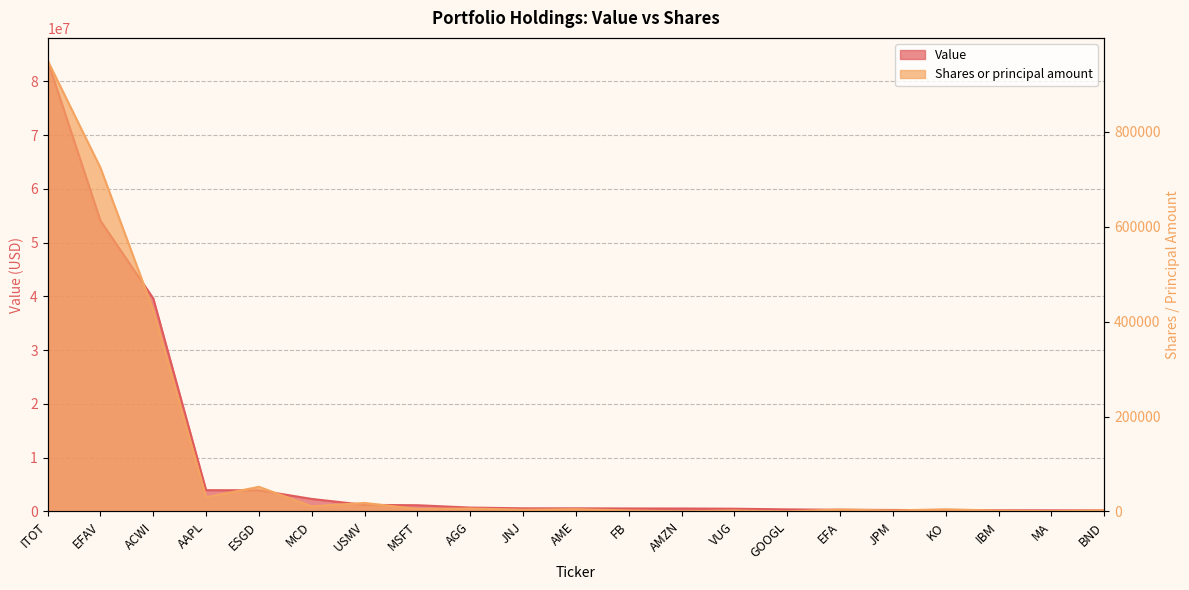

Which label corresponds to the largest value in the chart?

ITOT